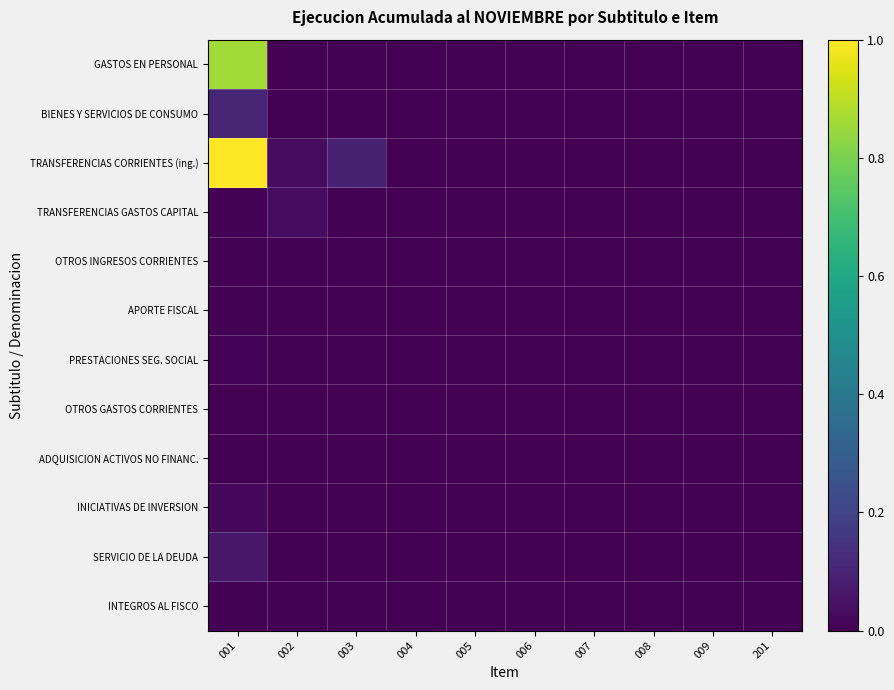

Reading left to right, transcribe all the data shown in this chart.

GASTOS EN PERSONAL: 001=0.9	002=0.0	003=0.0	004=0.0	005=0.0	006=0.0	007=0.0	008=0.0	009=0.0	201=0.0
BIENES Y SERVICIOS DE CONSUMO: 001=0.1	002=0.0	003=0.0	004=0.0	005=0.0	006=0.0	007=0.0	008=0.0	009=0.0	201=0.0
TRANSFERENCIAS CORRIENTES (ing.): 001=1.0	002=0.0	003=0.1	004=0.0	005=0.0	006=0.0	007=0.0	008=0.0	009=0.0	201=0.0
TRANSFERENCIAS GASTOS CAPITAL: 001=0.0	002=0.0	003=0.0	004=0.0	005=0.0	006=0.0	007=0.0	008=0.0	009=0.0	201=0.0
OTROS INGRESOS CORRIENTES: 001=0.0	002=0.0	003=0.0	004=0.0	005=0.0	006=0.0	007=0.0	008=0.0	009=0.0	201=0.0
APORTE FISCAL: 001=0.0	002=0.0	003=0.0	004=0.0	005=0.0	006=0.0	007=0.0	008=0.0	009=0.0	201=0.0
PRESTACIONES SEG. SOCIAL: 001=0.0	002=0.0	003=0.0	004=0.0	005=0.0	006=0.0	007=0.0	008=0.0	009=0.0	201=0.0
OTROS GASTOS CORRIENTES: 001=0.0	002=0.0	003=0.0	004=0.0	005=0.0	006=0.0	007=0.0	008=0.0	009=0.0	201=0.0
ADQUISICION ACTIVOS NO FINANC.: 001=0.0	002=0.0	003=0.0	004=0.0	005=0.0	006=0.0	007=0.0	008=0.0	009=0.0	201=0.0
INICIATIVAS DE INVERSION: 001=0.0	002=0.0	003=0.0	004=0.0	005=0.0	006=0.0	007=0.0	008=0.0	009=0.0	201=0.0
SERVICIO DE LA DEUDA: 001=0.1	002=0.0	003=0.0	004=0.0	005=0.0	006=0.0	007=0.0	008=0.0	009=0.0	201=0.0
INTEGROS AL FISCO: 001=0.0	002=0.0	003=0.0	004=0.0	005=0.0	006=0.0	007=0.0	008=0.0	009=0.0	201=0.0